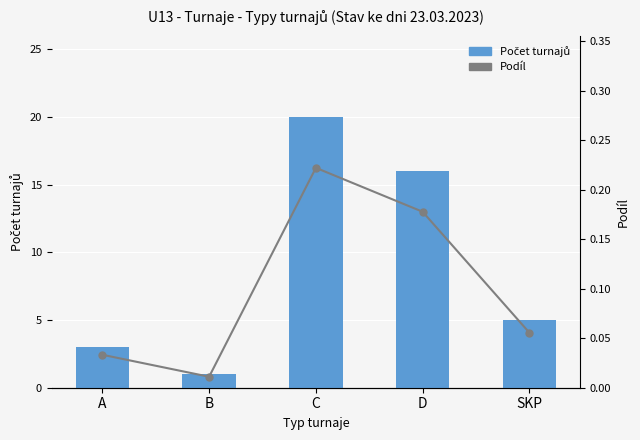

Is the value of Count at D greater than the value of Podíl at SKP?

Yes